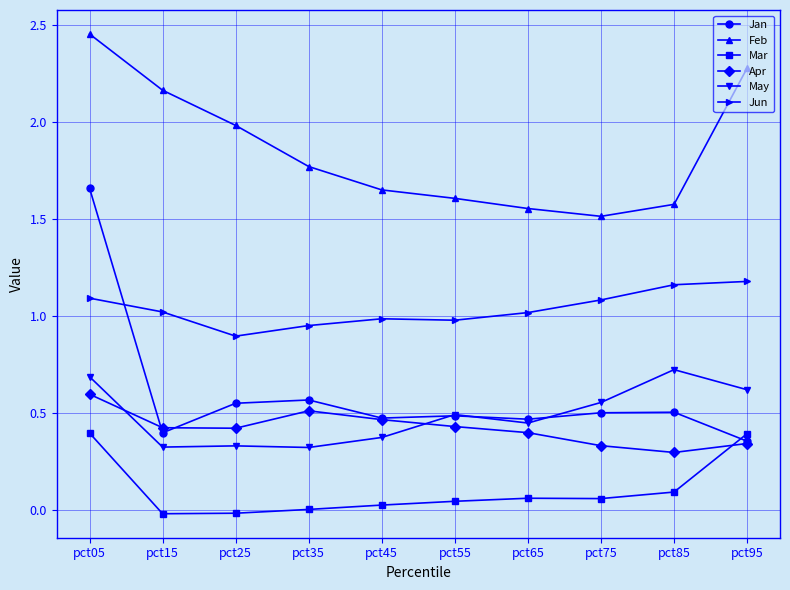

The Apr series shows 0.3 at pct55. True or false?

False